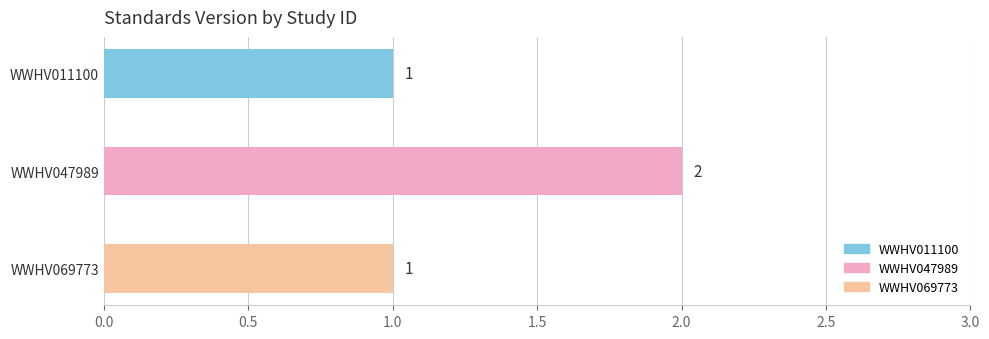

Between WWHV047989 and WWHV069773, which is larger?

WWHV047989